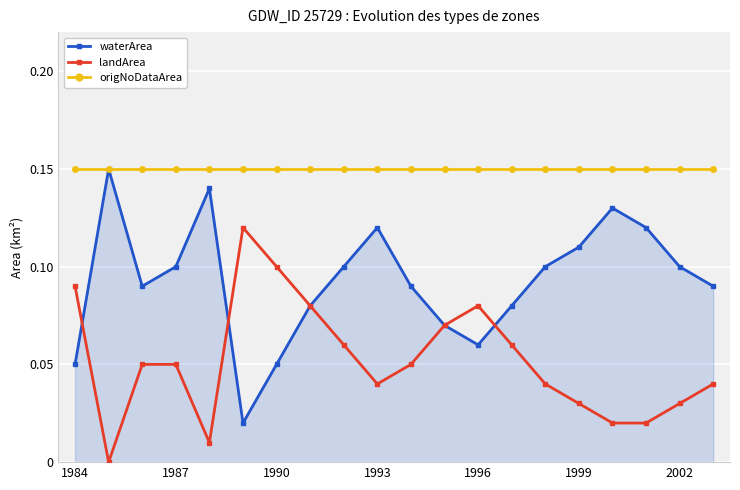

What is the label of the 20th point from the right?

1984